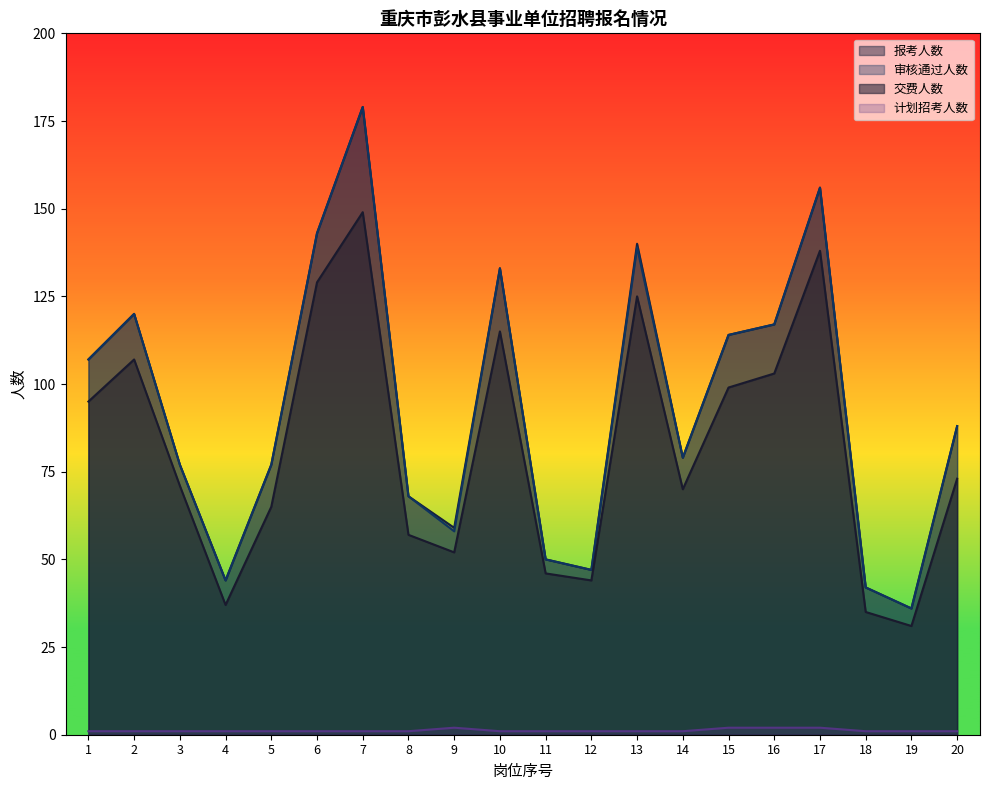

What are all the series names shown in the legend?

报考人数, 审核通过人数, 交费人数, 计划招考人数